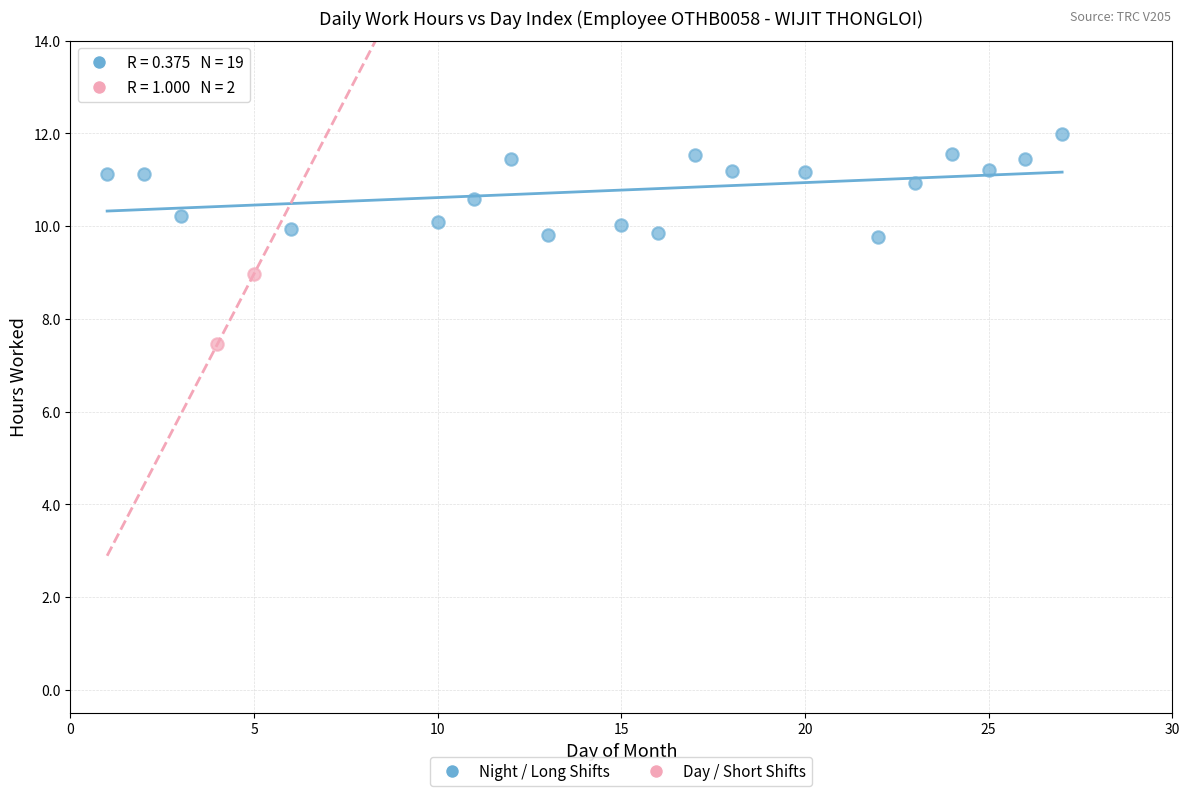

What are all the series names shown in the legend?

Night / Long Shifts, Day / Short Shifts